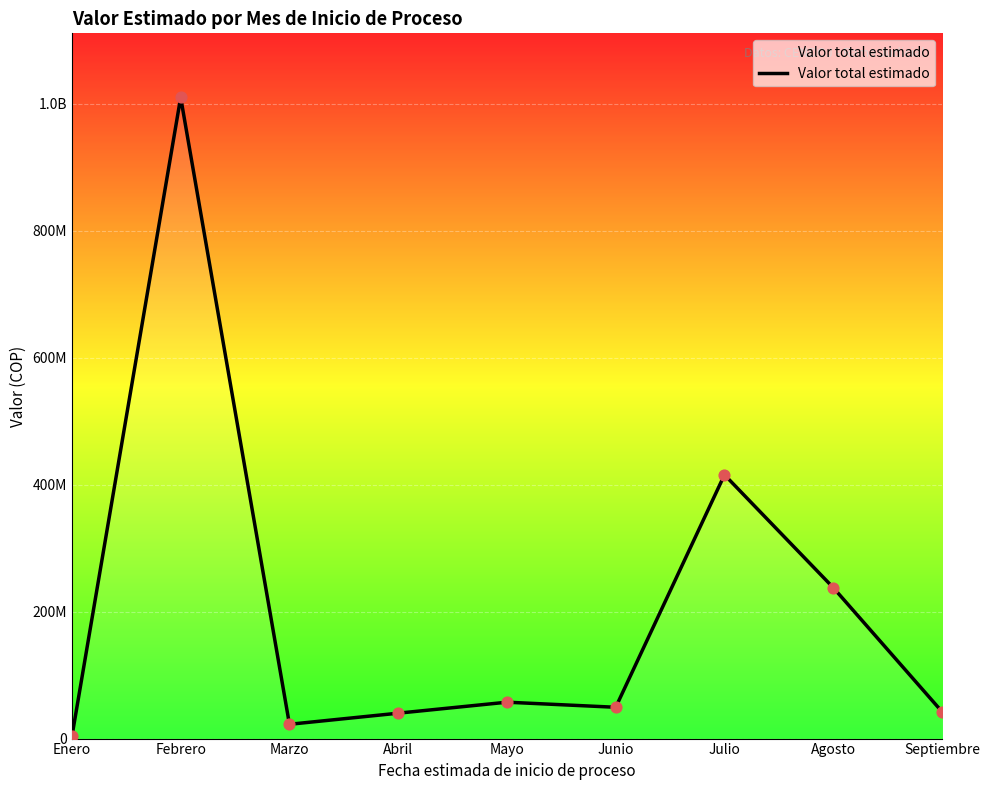

Is this an area chart (filled region under the line)?

Yes